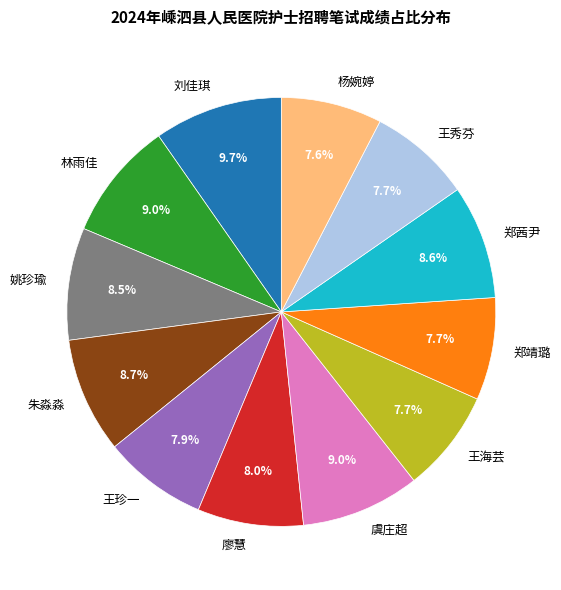

What percentage is the 林雨佳 slice, to the nearest percent?

9%